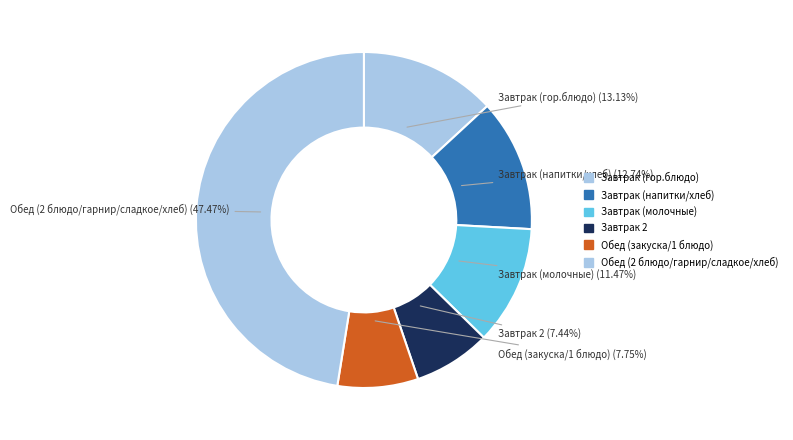

Is the sum of Завтрак (гор.блюдо) and Завтрак 2 greater than half?

No